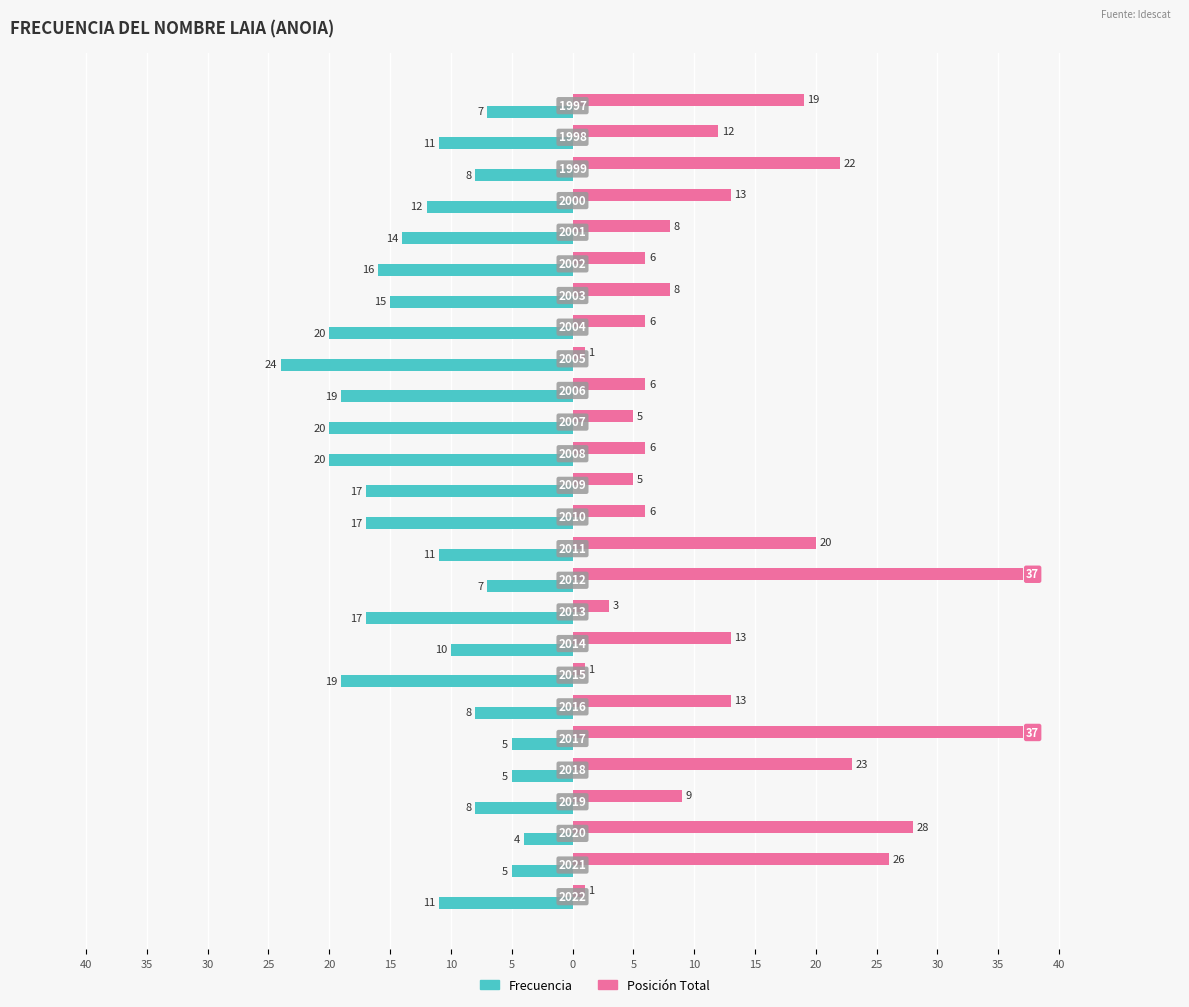

What are all the series names shown in the legend?

Frecuencia, Posición Total